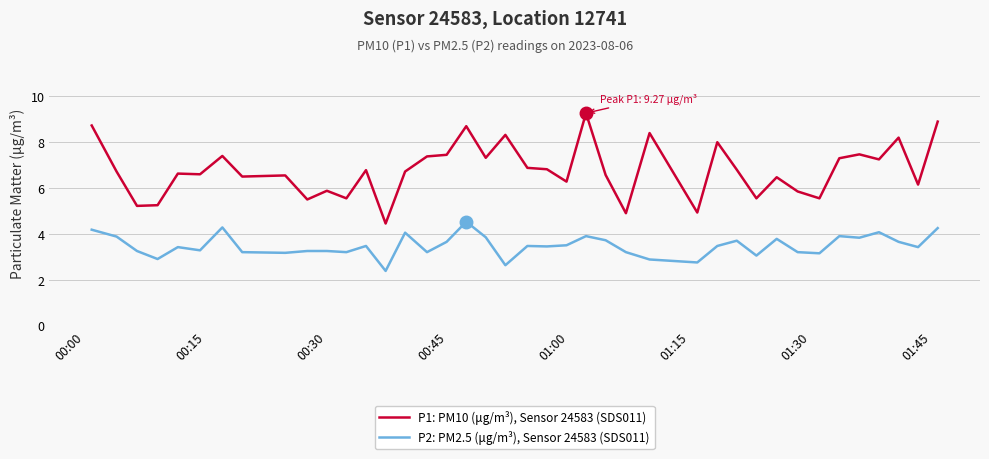

What is the difference between the second highest and second lowest values in the P1: PM10 (μg/m³), Sensor 24583 (SDS011) series?

4.0